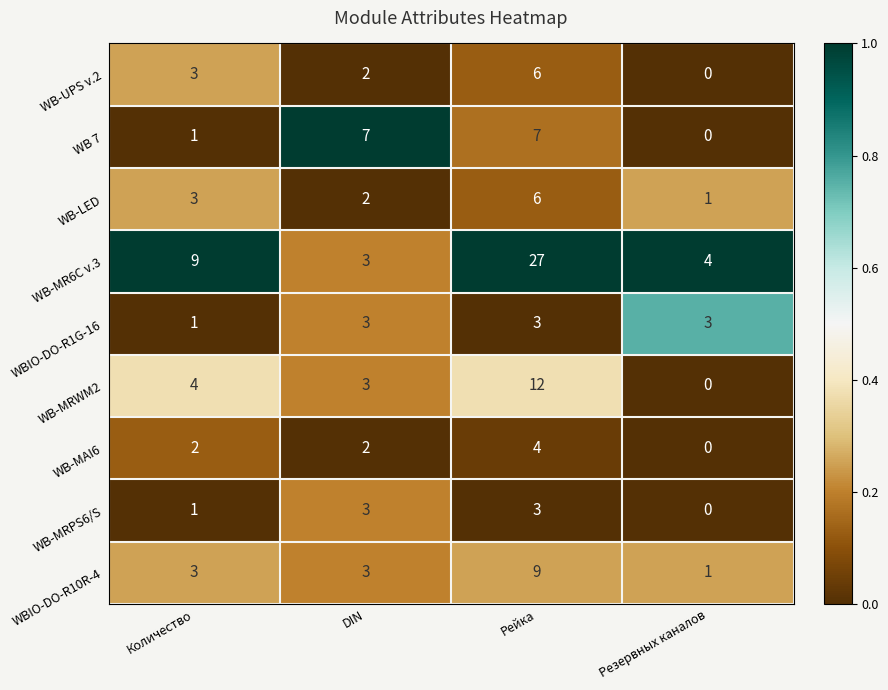

Which series has the largest total across all categories?

WB-MR6C v.3